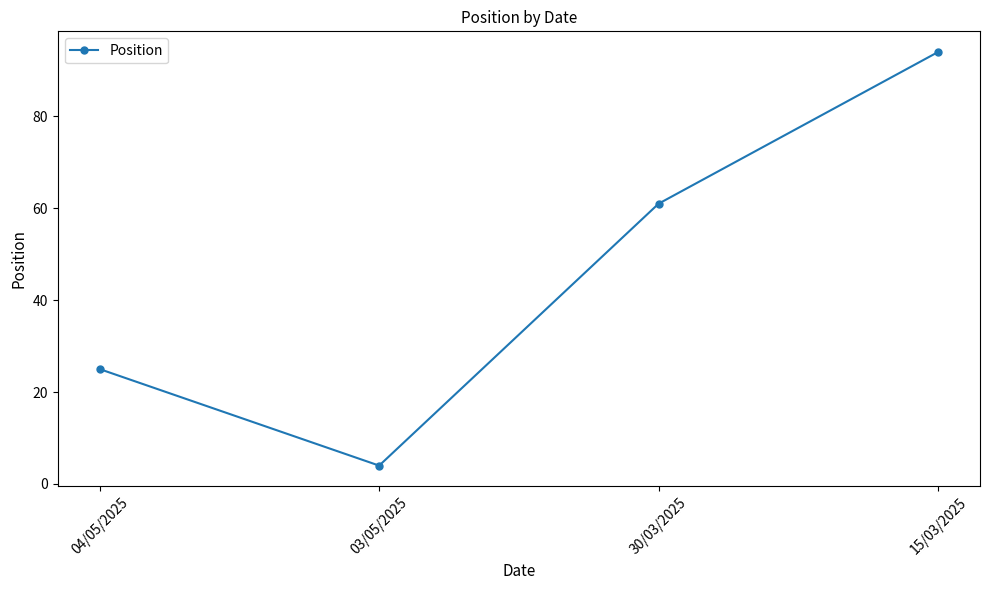

What is the greatest value displayed?

94